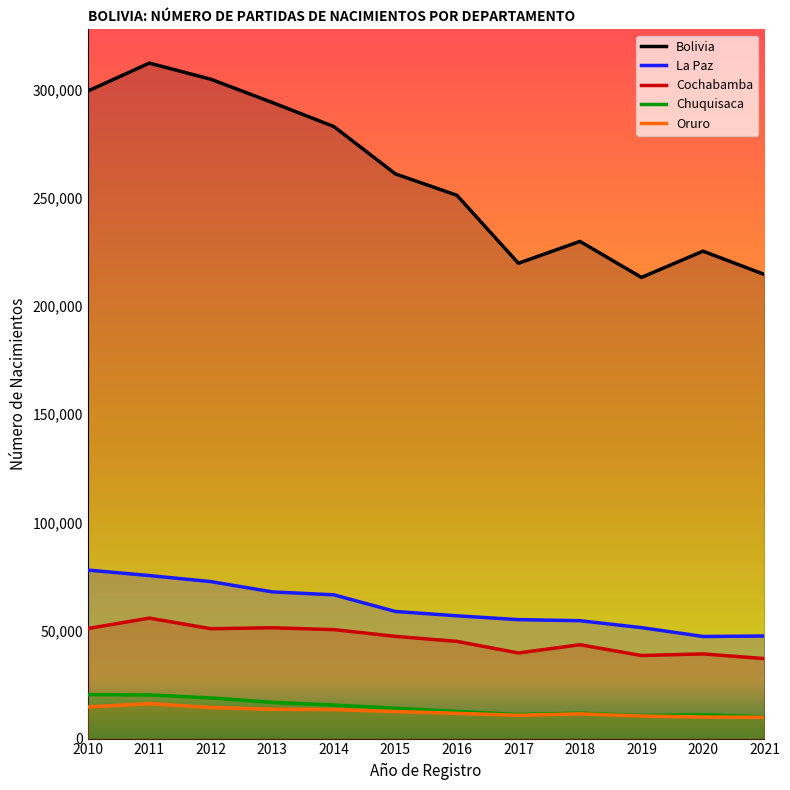

Which series has the largest total across all categories?

Bolivia